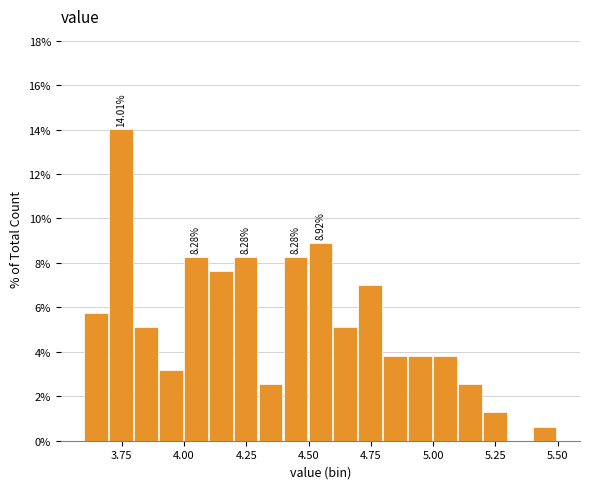

Around what value on the x-axis is the tallest bar? Give the approximate position of its centre, as read against the axis.

3.75